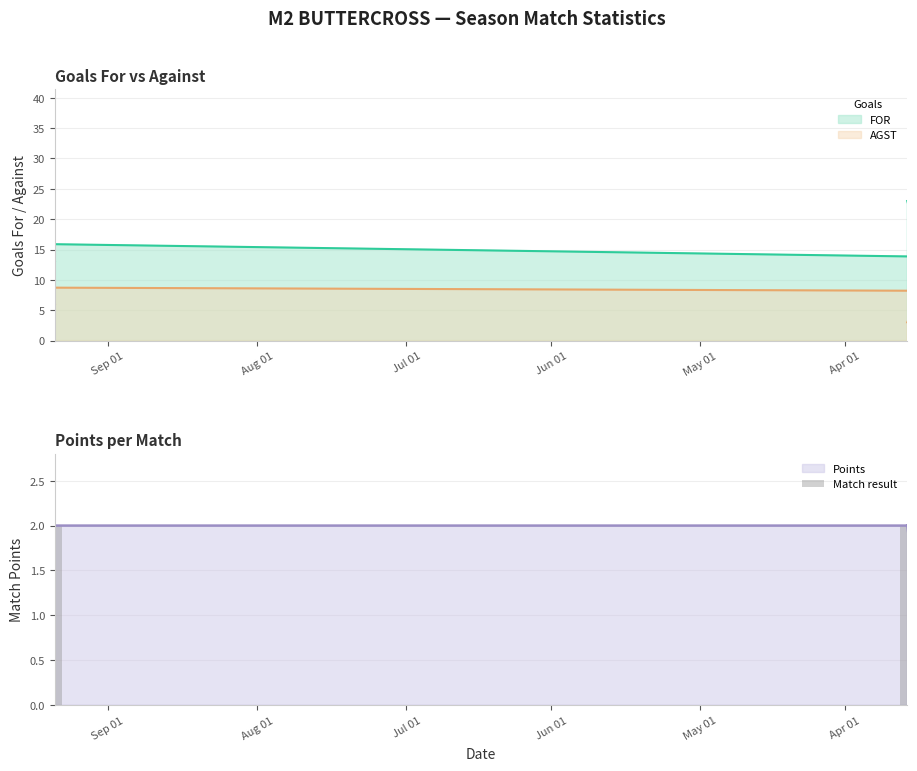

True or false: POINTS has a value of 1 at 2024-02-24.

False